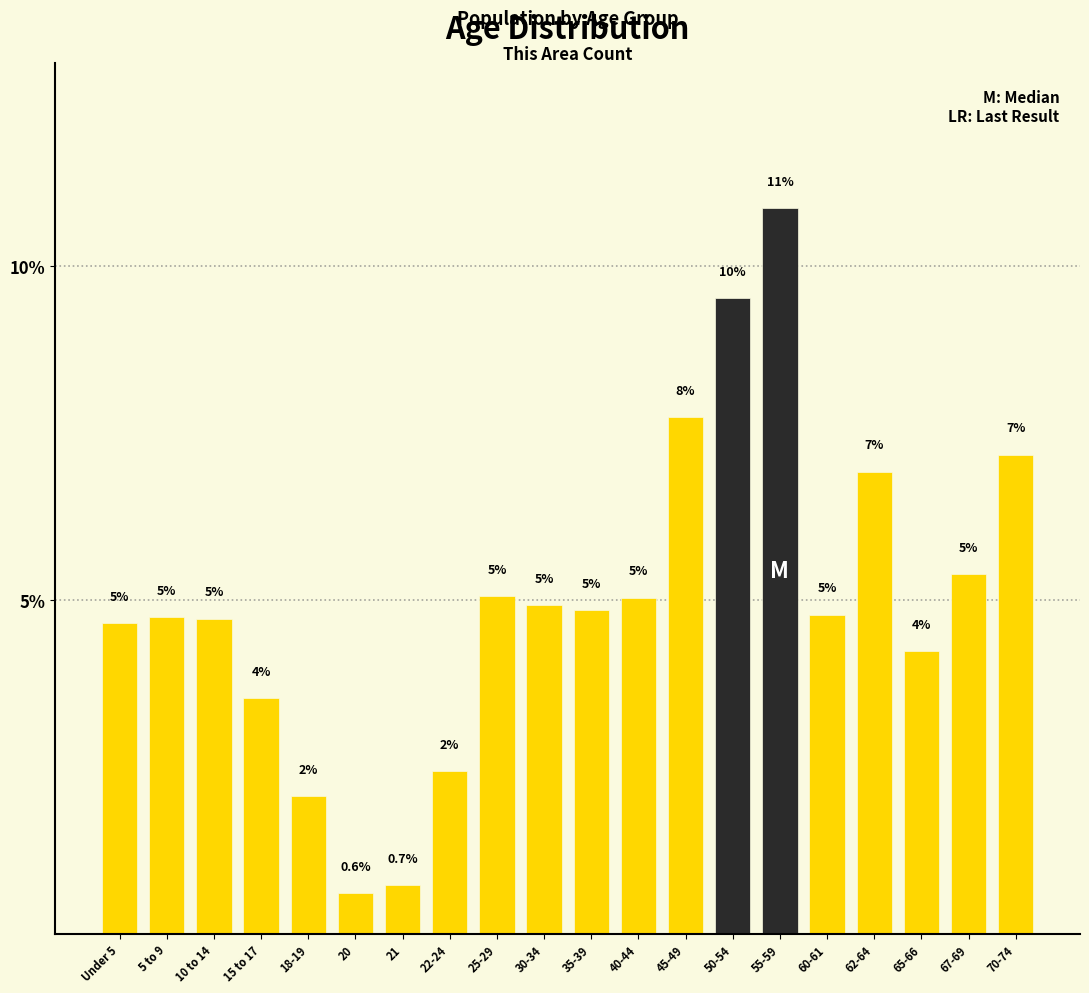

Between 65-66 and 21, which is larger?

65-66